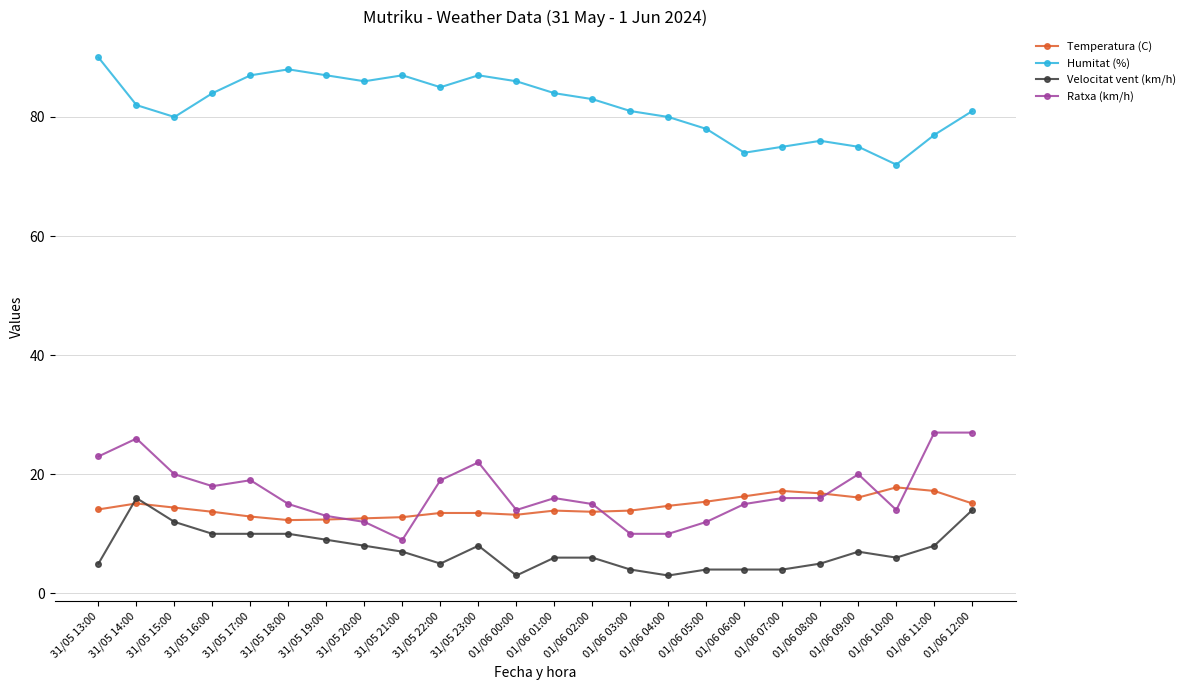

What is the value of the Ratxa (km/h) point at the 20th from the left?

16.0